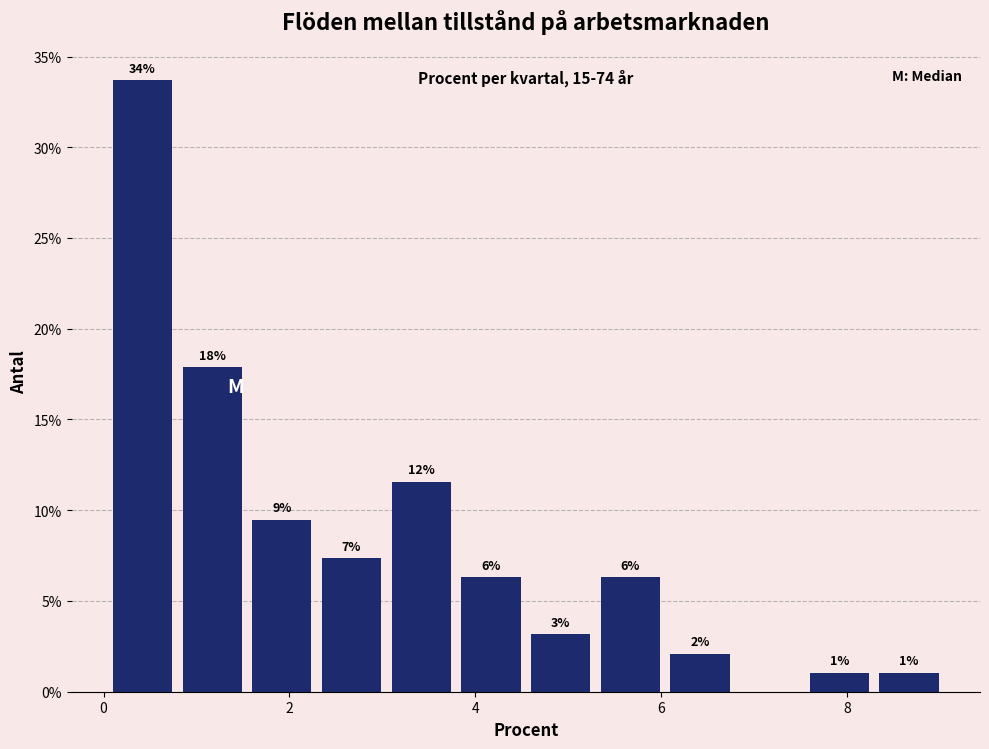

Around what value on the x-axis is the tallest bar? Give the approximate position of its centre, as read against the axis.

0.4